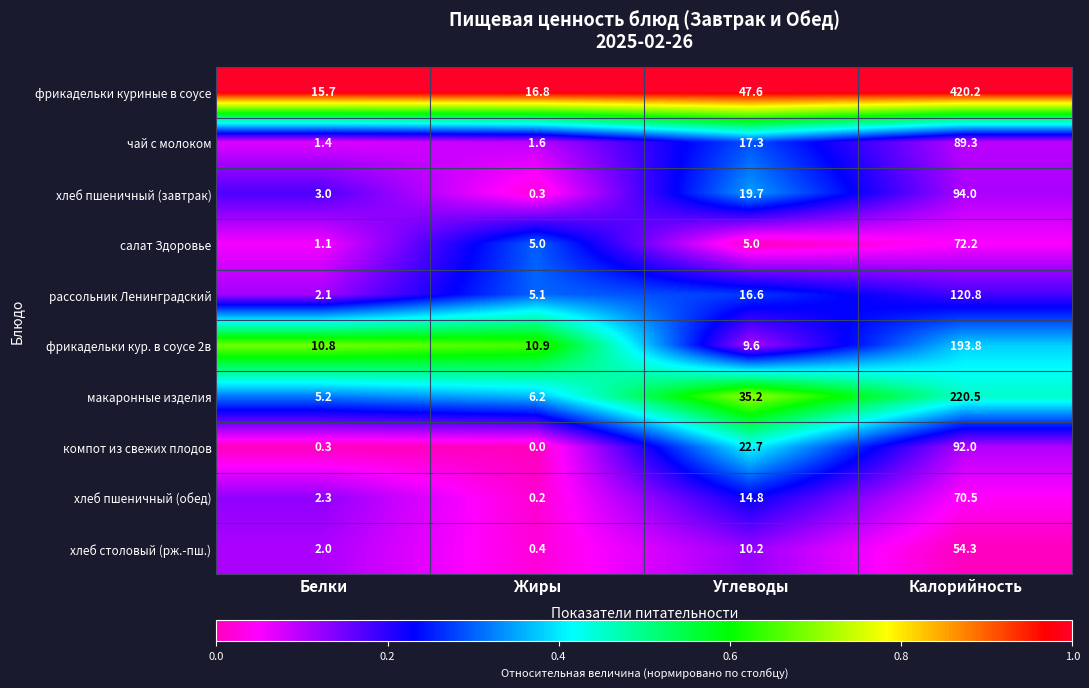

Which series has the widest spread of values?

фрикадельки куриные в соусе